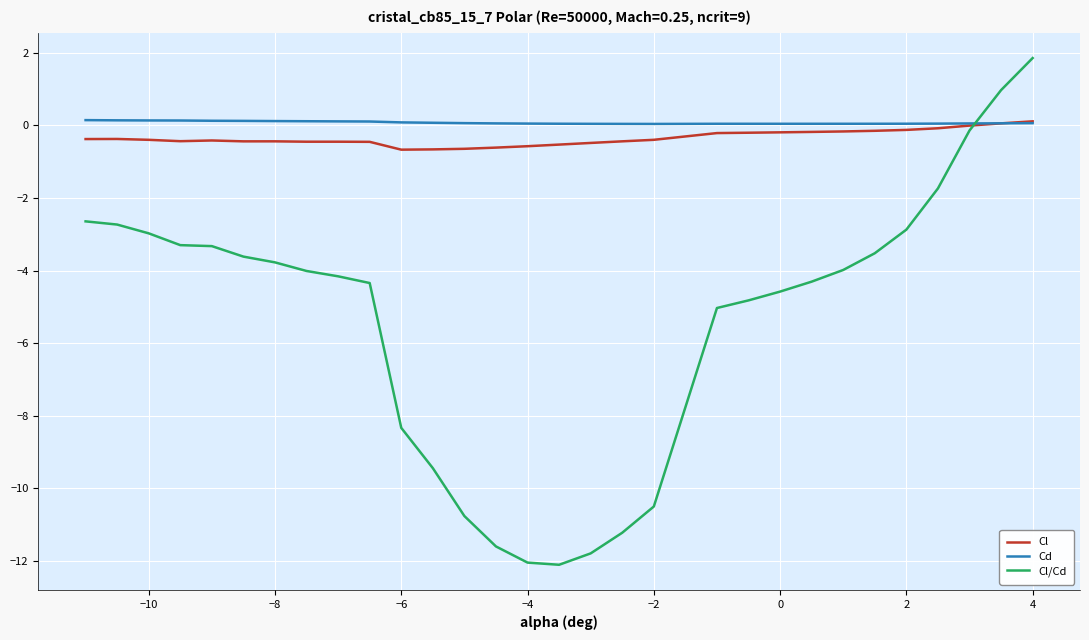

Which series has the largest range (max minus min)?

Cl/Cd